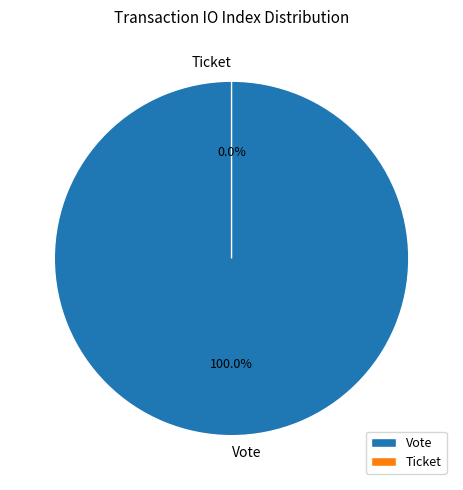

Rank the categories by value from lowest to highest.

Ticket, Vote